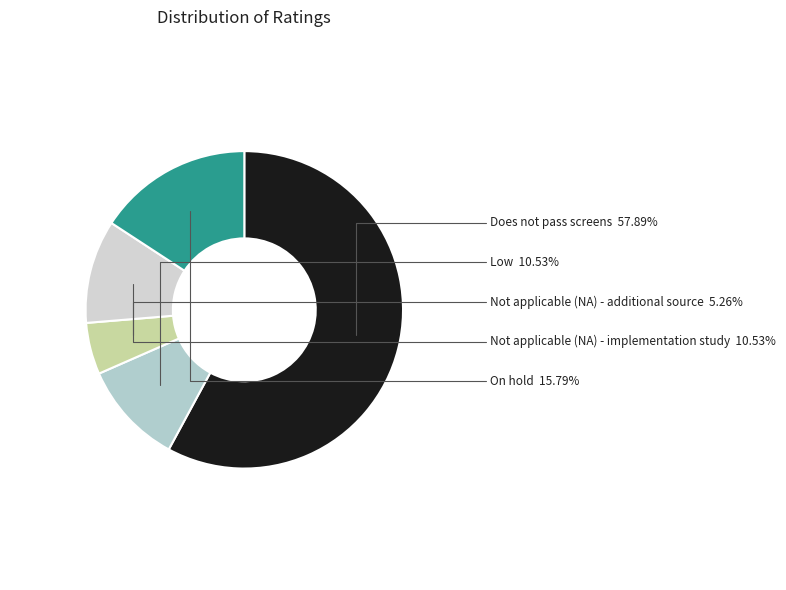

What percentage is NOT represented by On hold?

84.2%